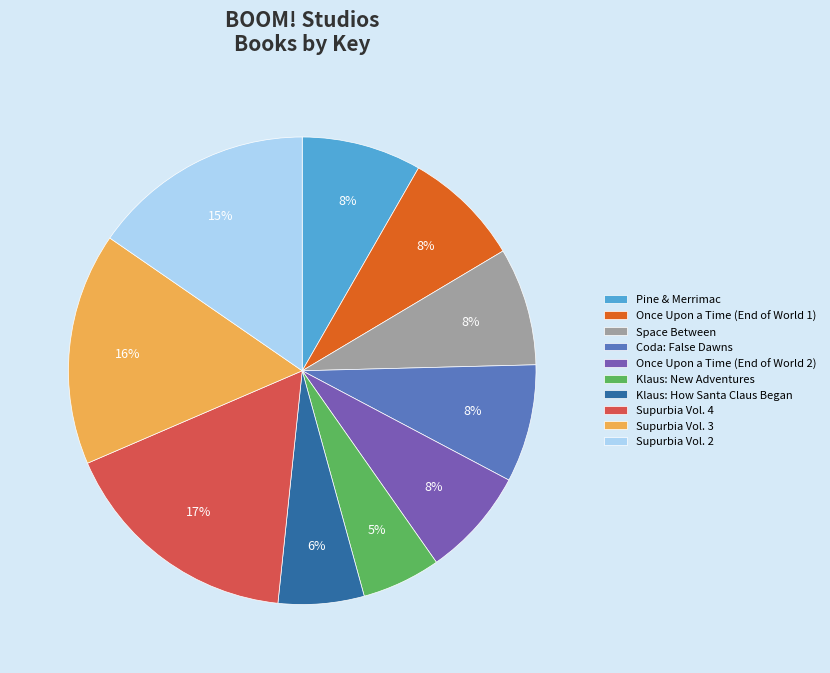

Do Klaus: How Santa Claus Began and Once Upon a Time (End of World 1) together represent more than half of the pie?

No